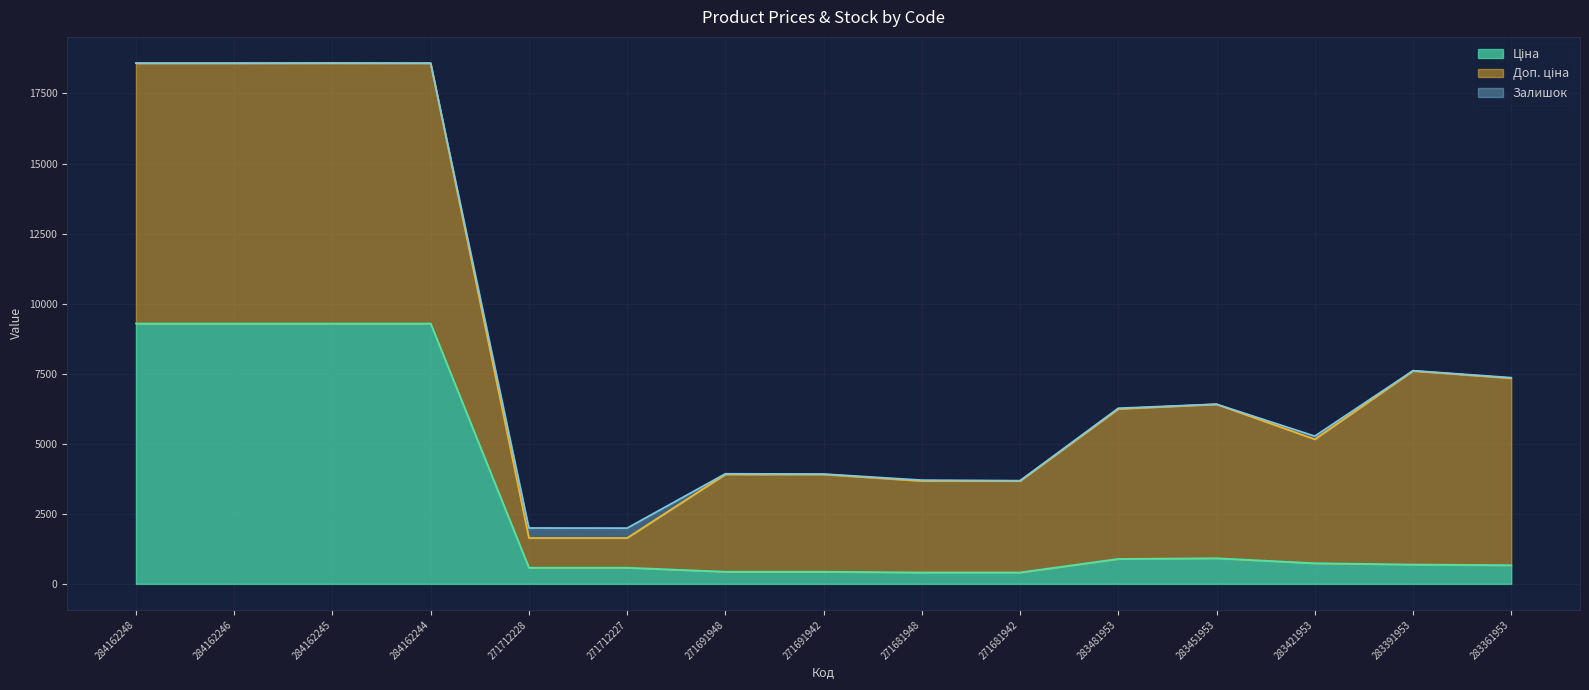

Where does the Ціна series first go above 691?

284162248